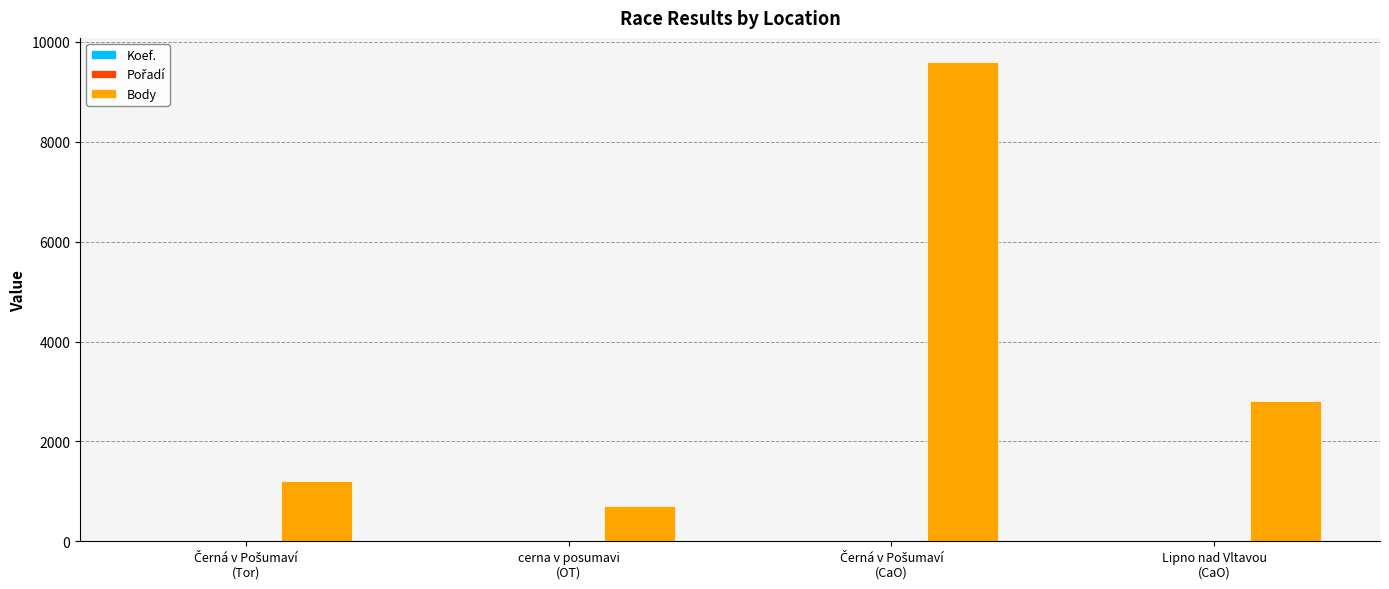

What is the maximum value shown in the chart?

9600